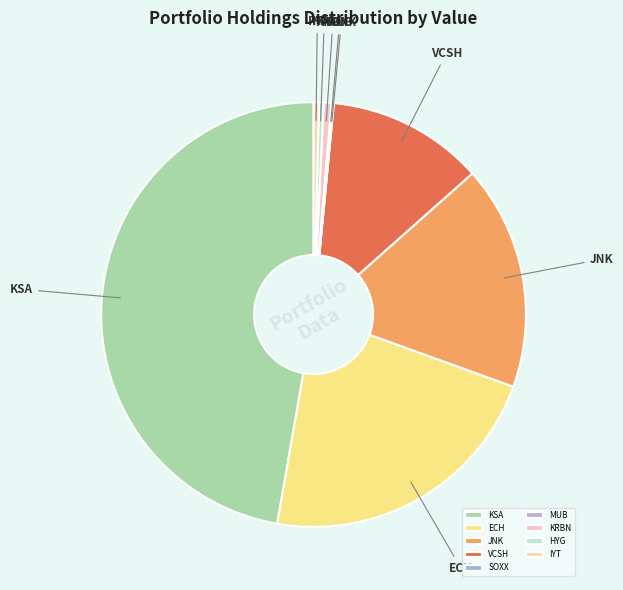

Between VCSH and JNK, which is larger?

JNK